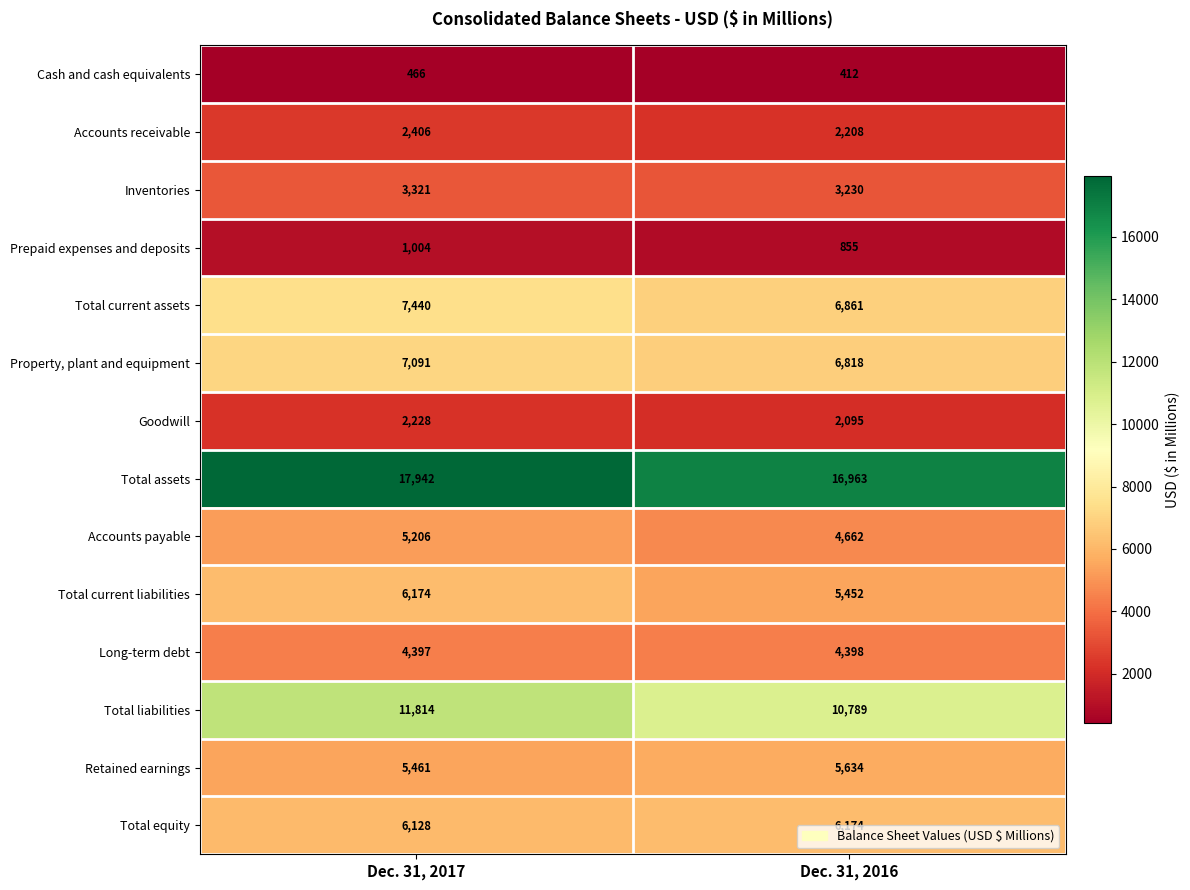

The Prepaid expenses and deposits series shows 1352 at Dec. 31, 2016. True or false?

False